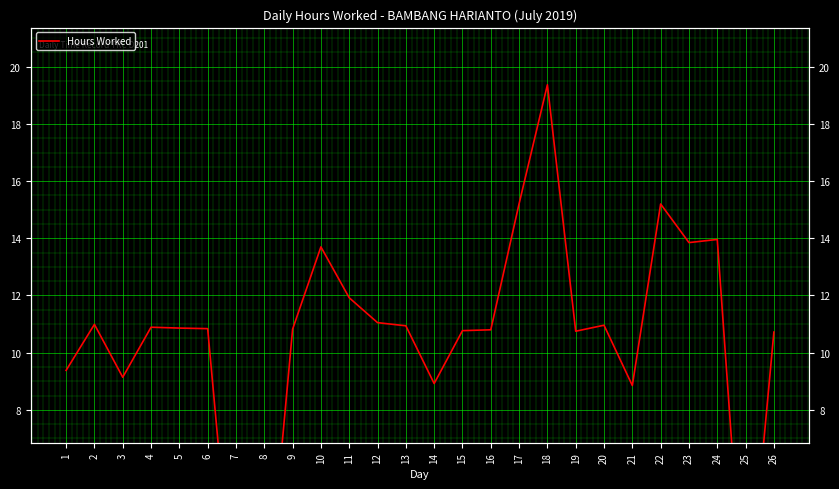

True or false: the data has more than 0 interior local peaks.

True